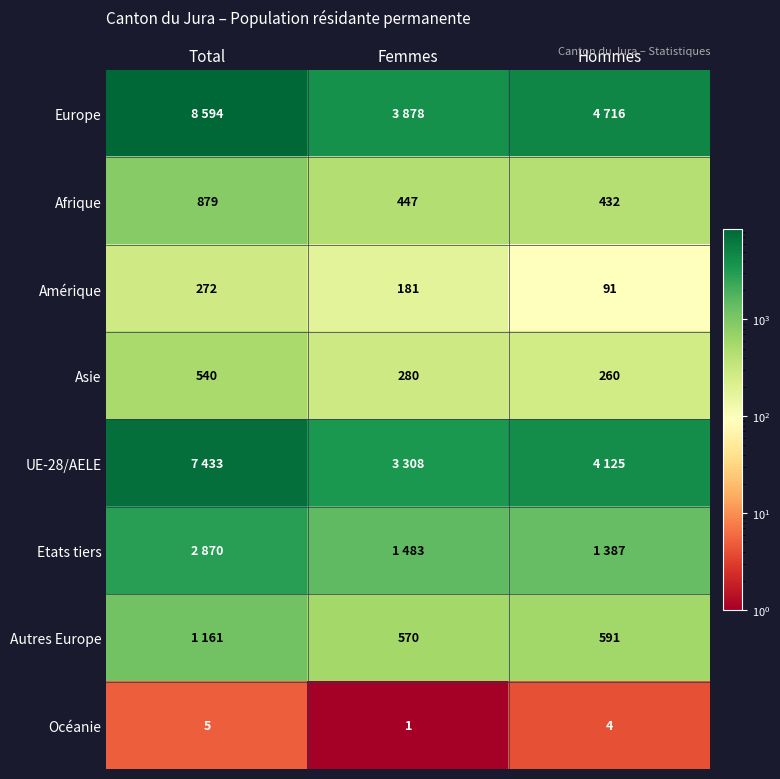

What is the approximate value of Asie at Hommes?

260